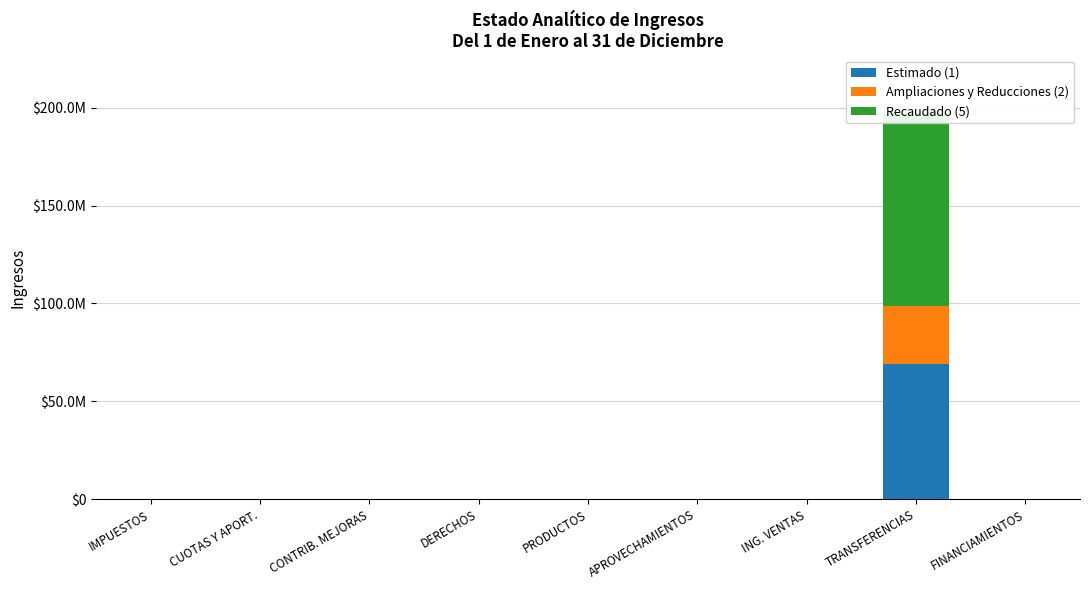

What is the total value across all series at TRANSFERENCIAS?

197051798.0